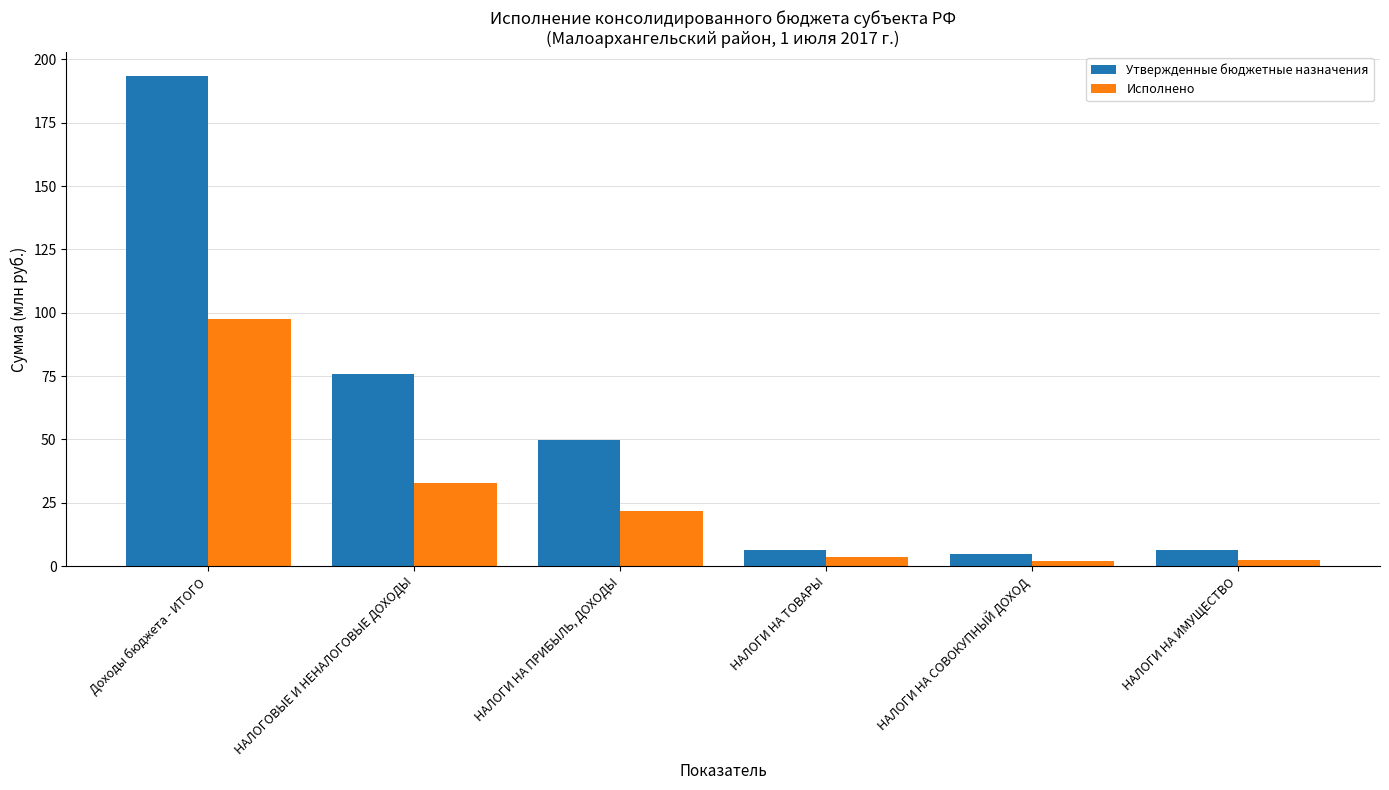

List the labels in order of Исполнено value, largest first.

Доходы бюджета - ИТОГО, НАЛОГОВЫЕ И НЕНАЛОГОВЫЕ ДОХОДЫ, НАЛОГИ НА ПРИБЫЛЬ, ДОХОДЫ, НАЛОГИ НА ТОВАРЫ, НАЛОГИ НА ИМУЩЕСТВО, НАЛОГИ НА СОВОКУПНЫЙ ДОХОД